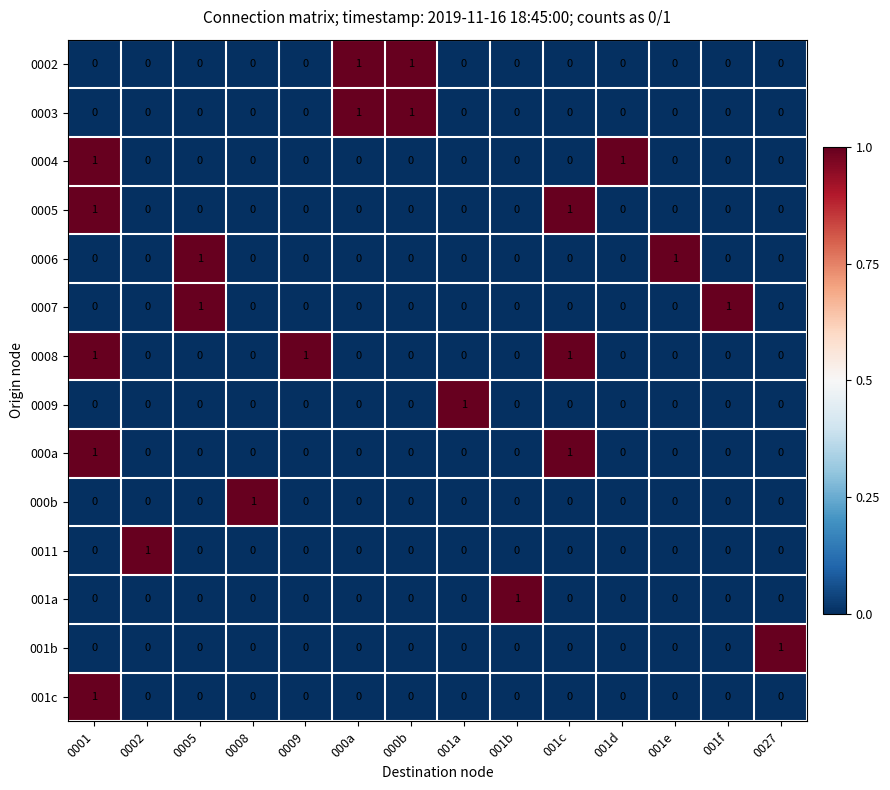

At how many categories does at least one series exceed 0?

14